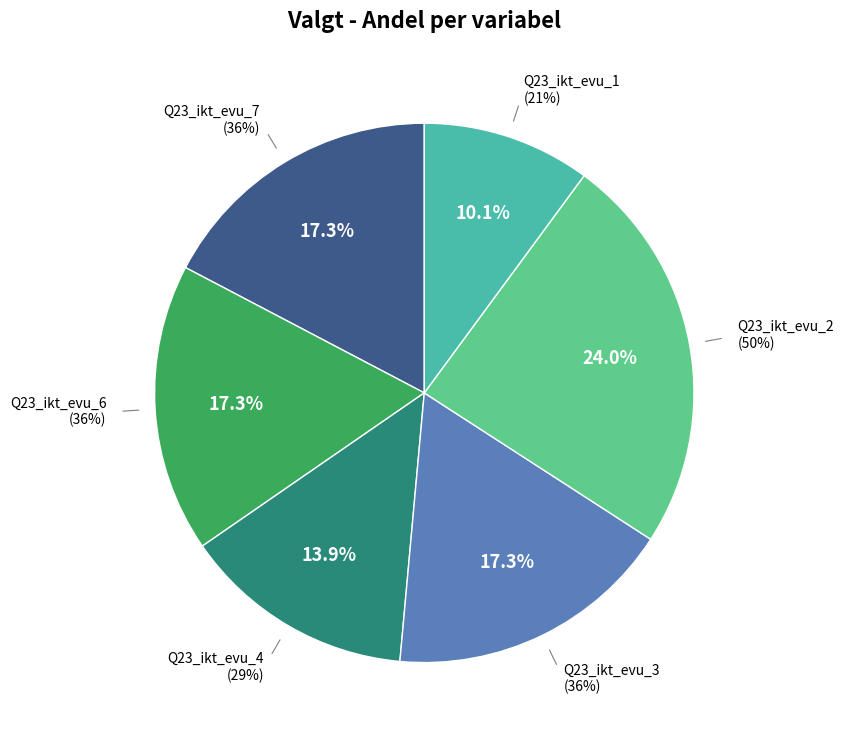

Which has a higher value, Q23_ikt_evu_7 or Q23_ikt_evu_2?

Q23_ikt_evu_2